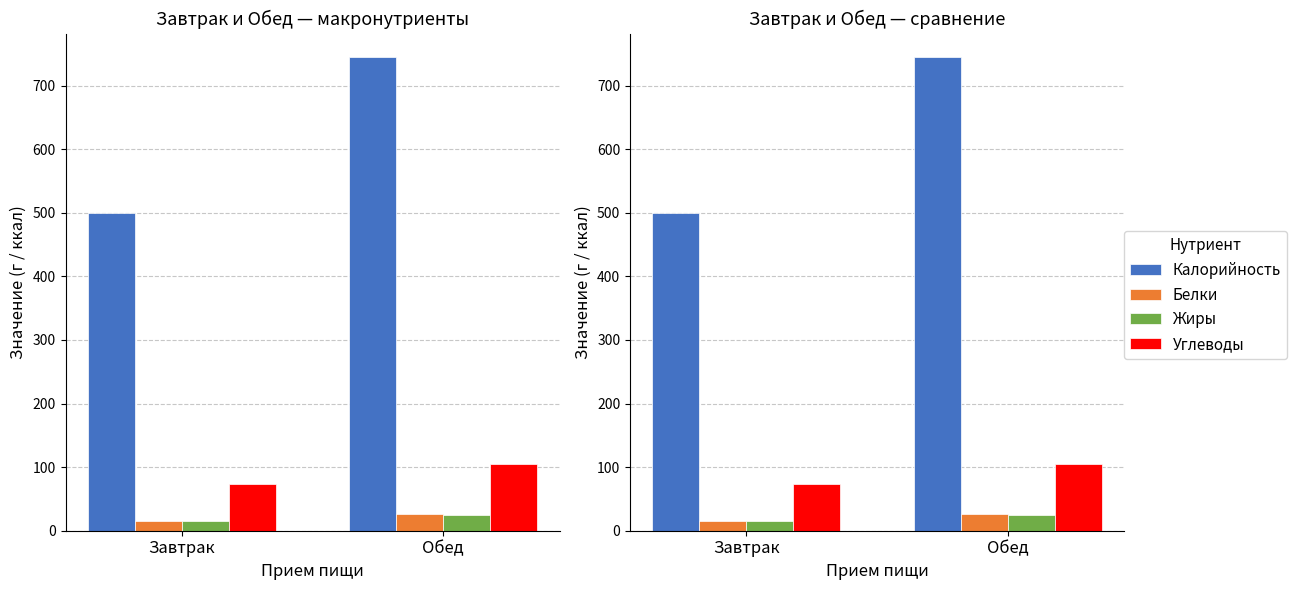

Which series has the largest range (max minus min)?

Калорийность